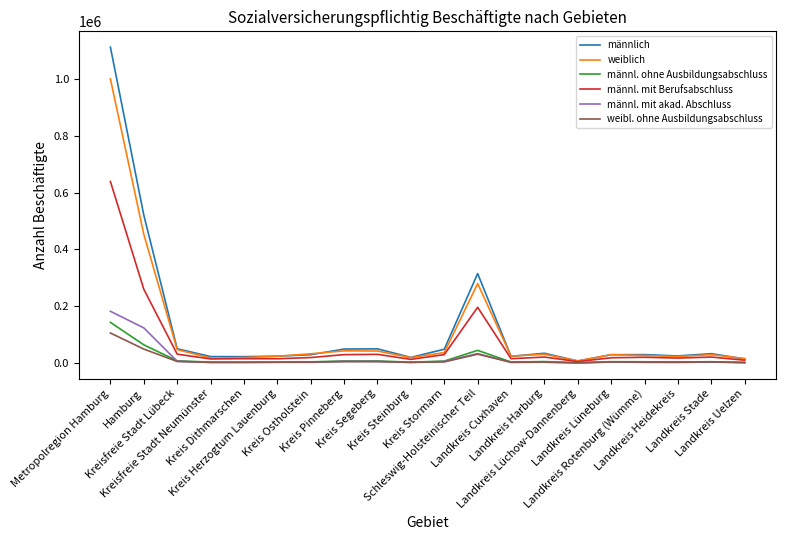

Read the männl. mit akad. Abschluss value at Landkreis Stade.

3272